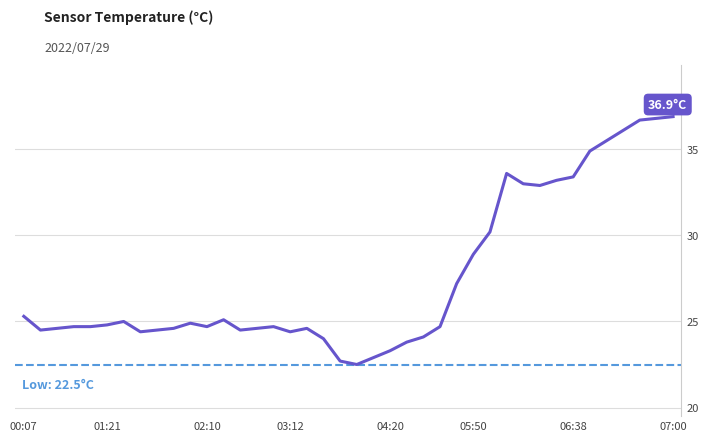

Reading left to right, list all the values displayed in this chart.

25.3	24.5	24.6	24.7	24.7	24.8	25.0	24.4	24.5	24.6	24.9	24.7	25.1	24.5	24.6	24.7	24.4	24.6	24.0	22.7	22.5	22.9	23.3	23.8	24.1	24.7	27.2	28.9	30.2	33.6	33.0	32.9	33.2	33.4	34.9	35.5	36.1	36.7	36.8	36.9